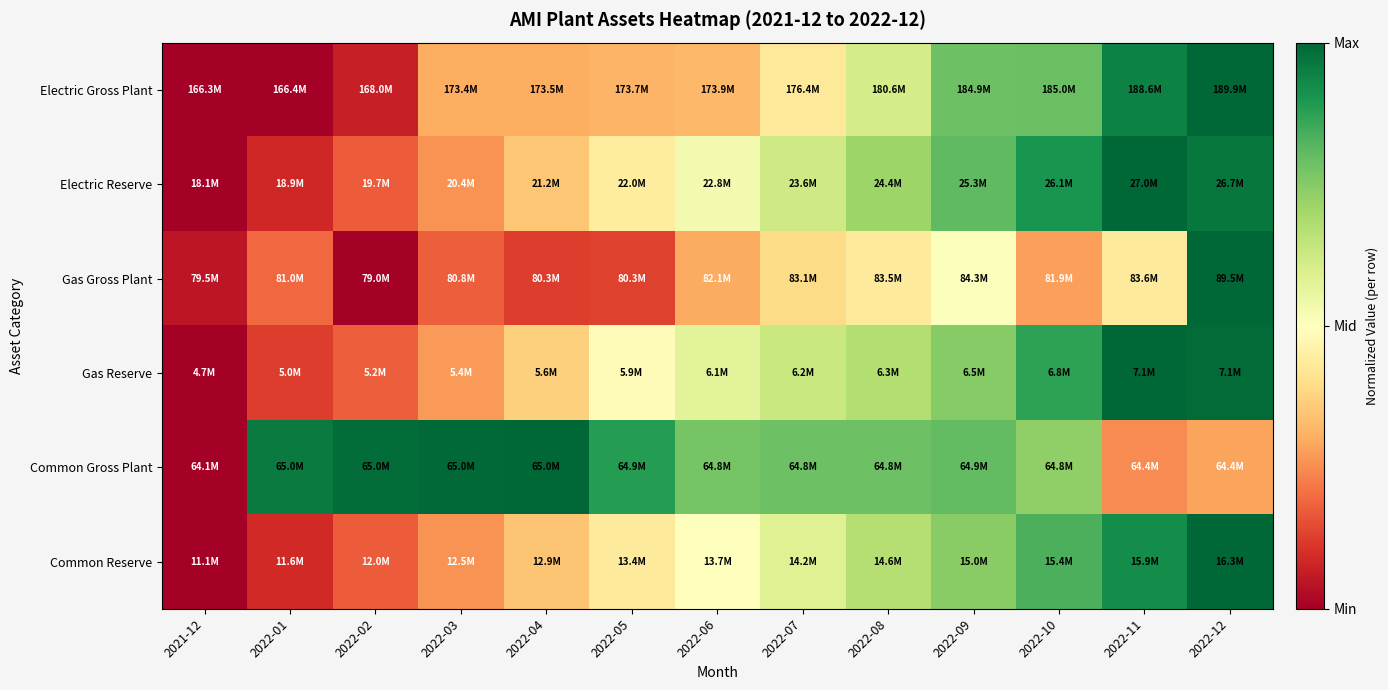

Which label corresponds to the smallest value in the chart?

2021-12